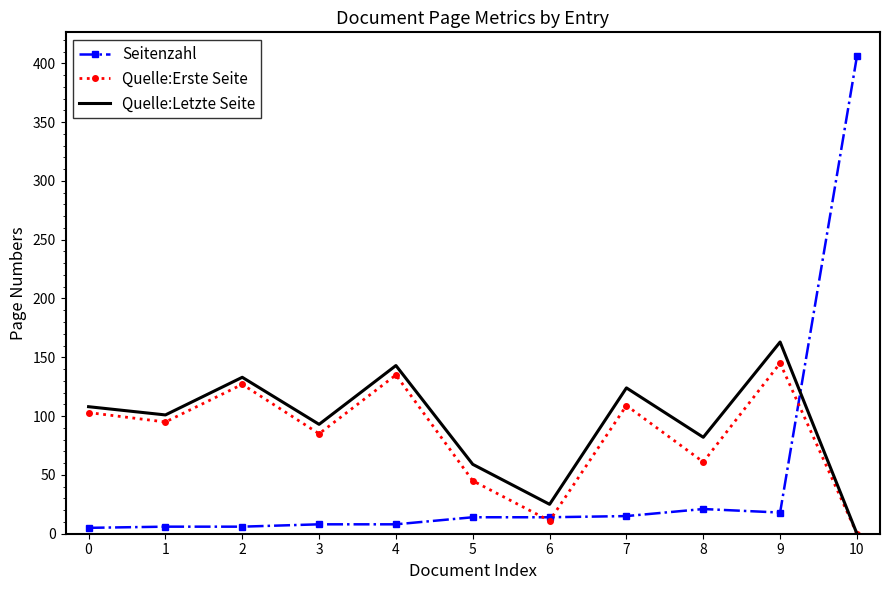

The Quelle:Letzte Seite series shows 163 at 9. True or false?

True